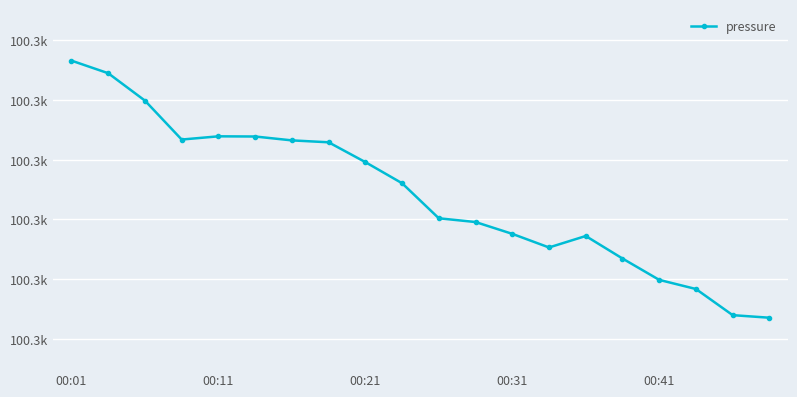

At which category does the chart reach its minimum across all series?

19